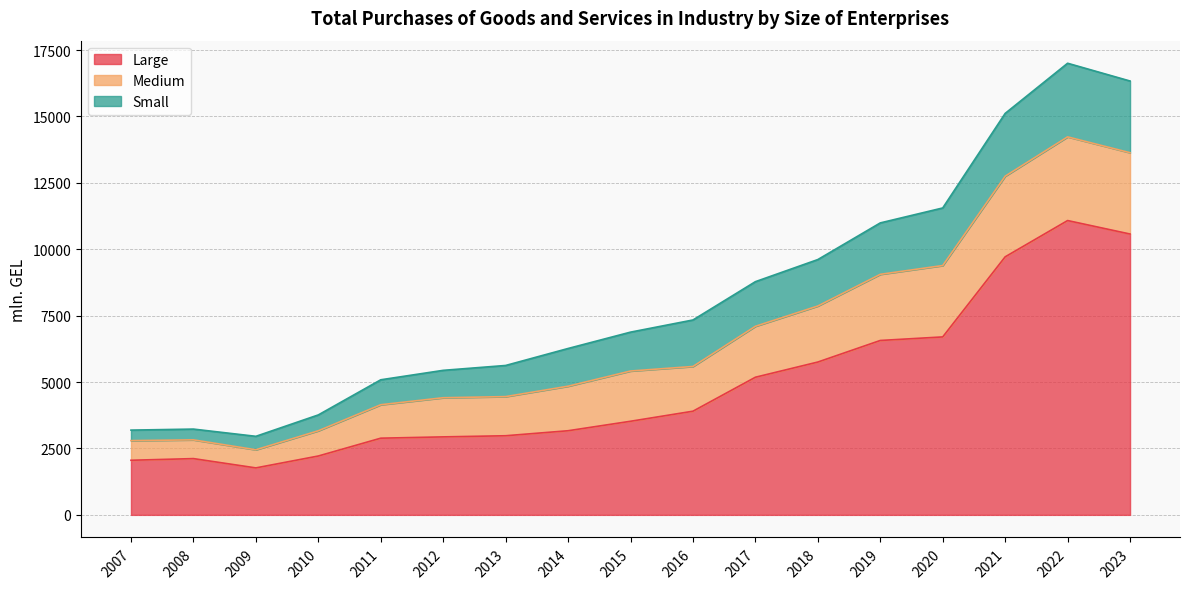

At which label does Medium reach its peak?

2022